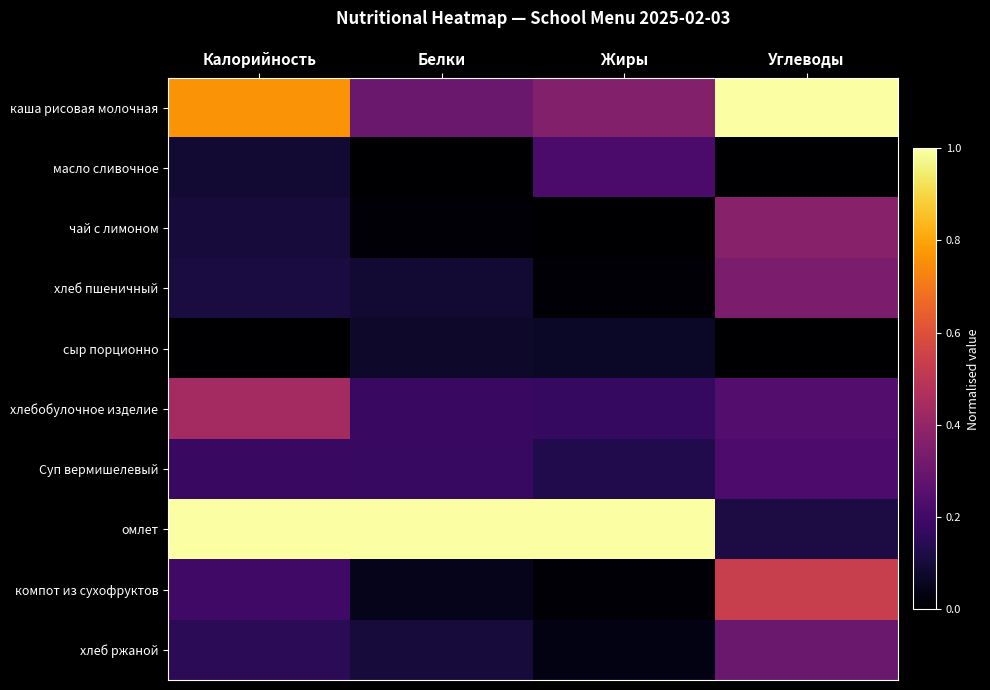

Between Жиры and Углеводы, which is larger?

Углеводы